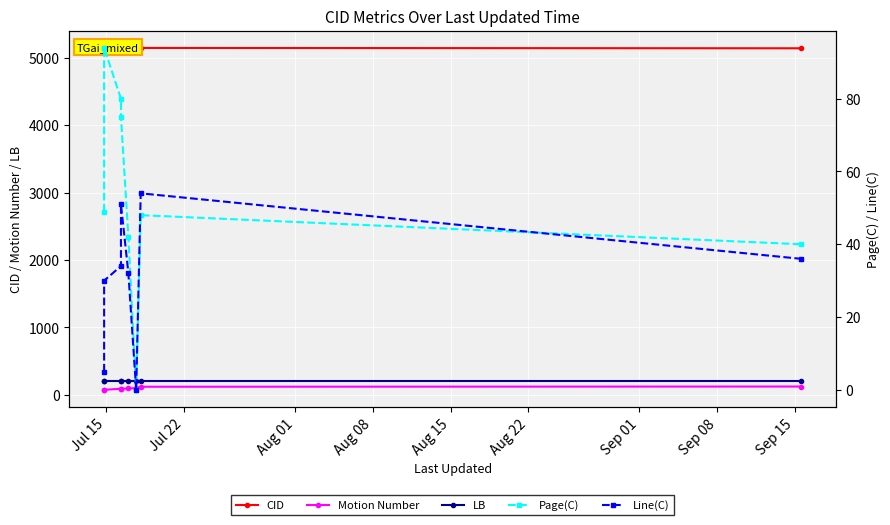

Rank the series by their maximum value, from highest to lowest.

CID, LB, Motion Number, Page(C), Line(C)